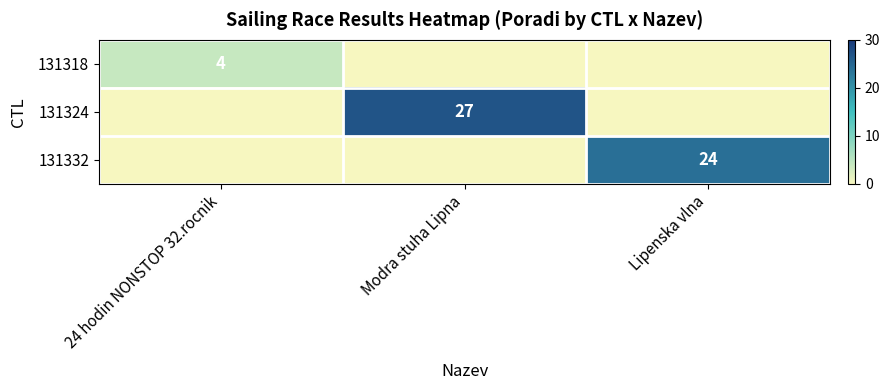

Is the value of 131318 at 24 hodin NONSTOP 32.rocnik greater than the value of 131332 at Lipenska vlna?

No